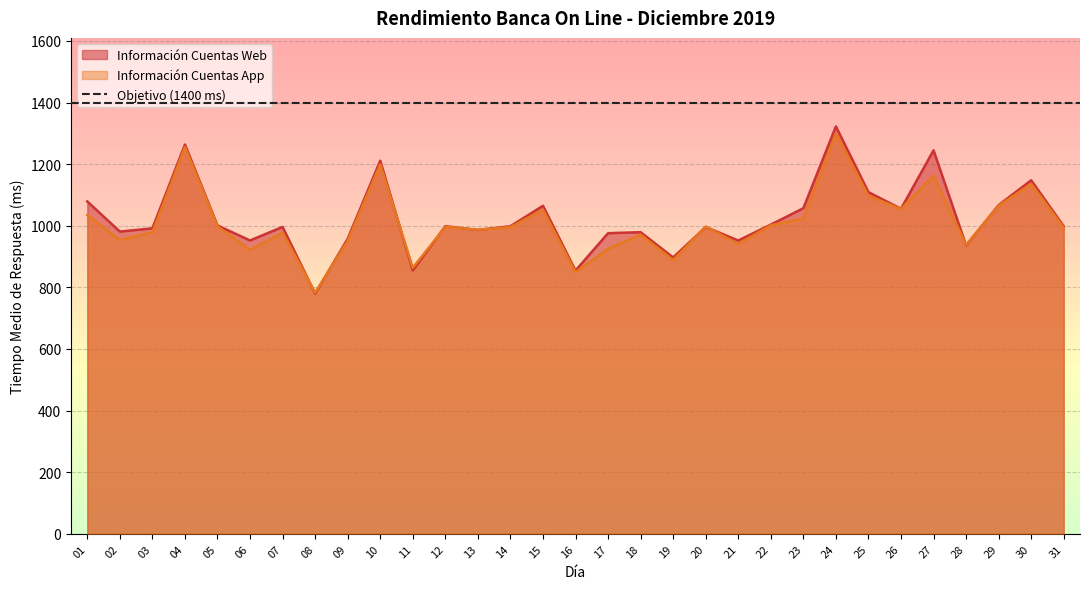

The value of Información Cuentas Web at 13 is 986.5. True or false?

True